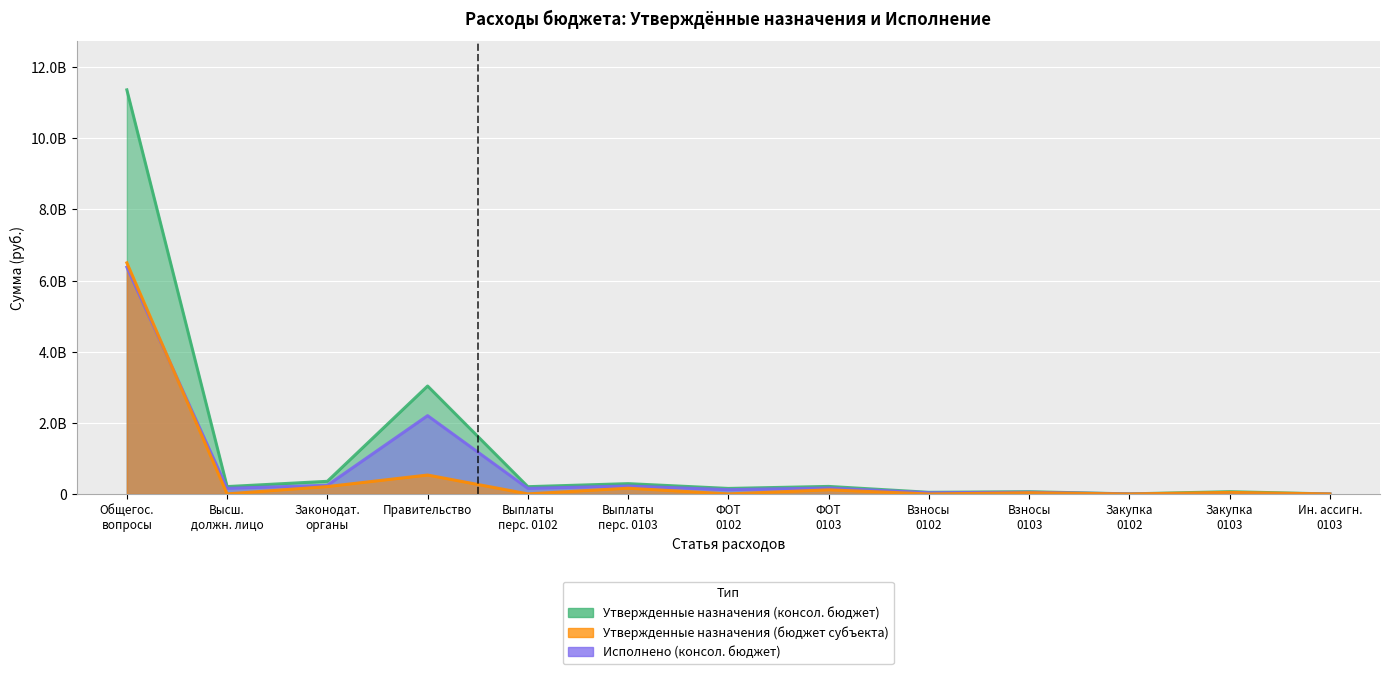

What is the spread (max minus min) of values at 200?

4984669633.1